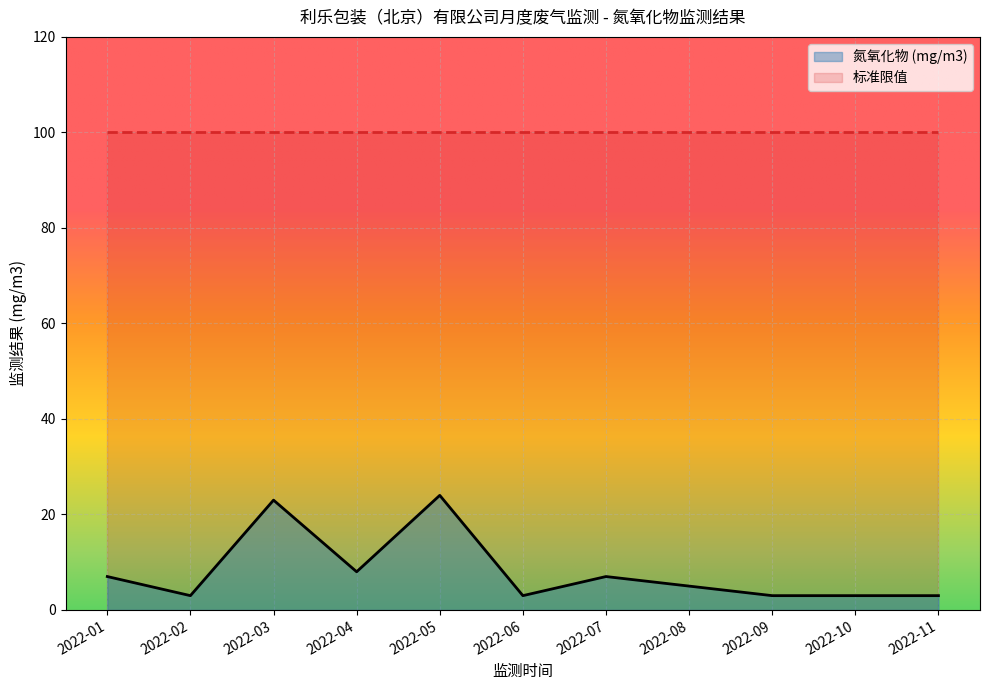

True or false: the data shows 7 at 2022-01.

True